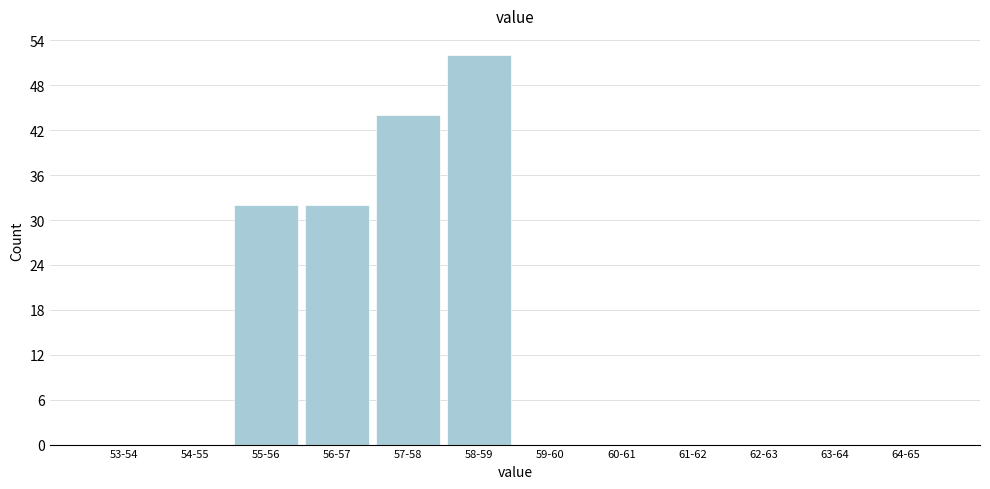

Reading right to left, list all the values displayed in this chart.

64-65=0	63-64=0	62-63=0	61-62=0	60-61=0	59-60=0	58-59=52	57-58=44	56-57=32	55-56=32	54-55=0	53-54=0